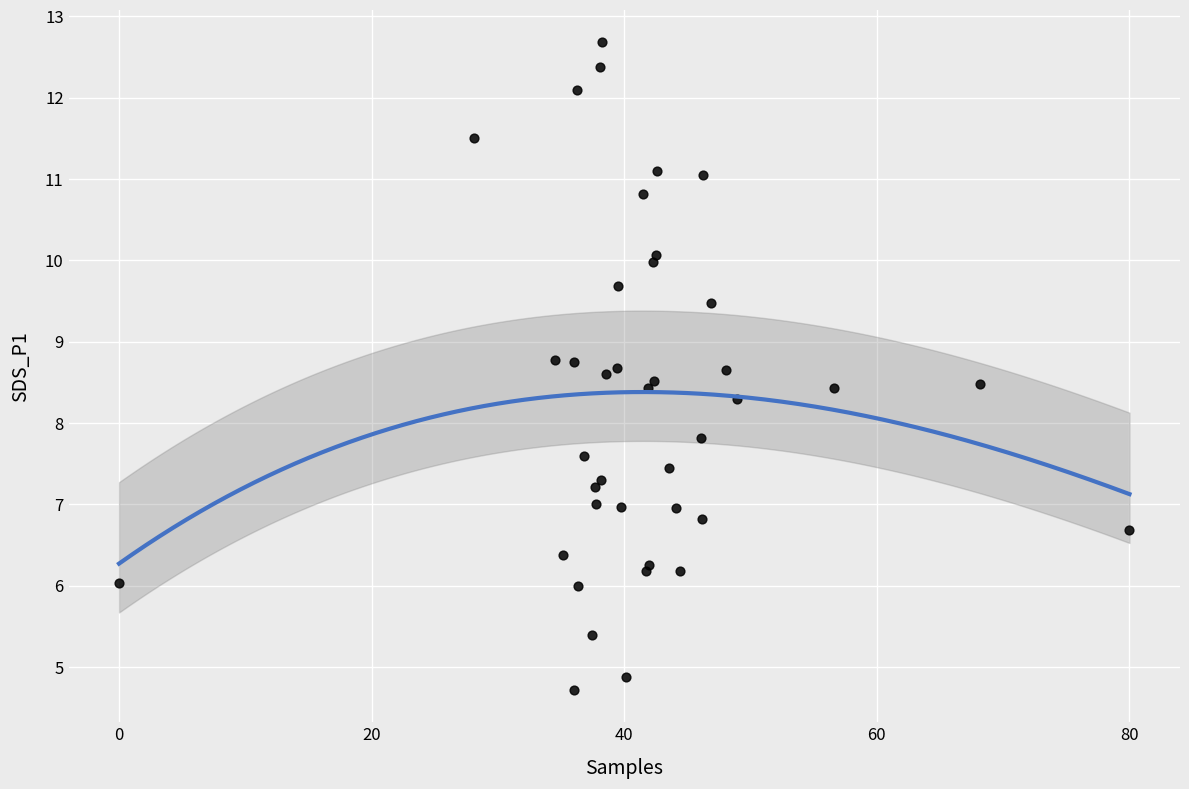

What Y value in the scatter plot is closest to 8?

7.8